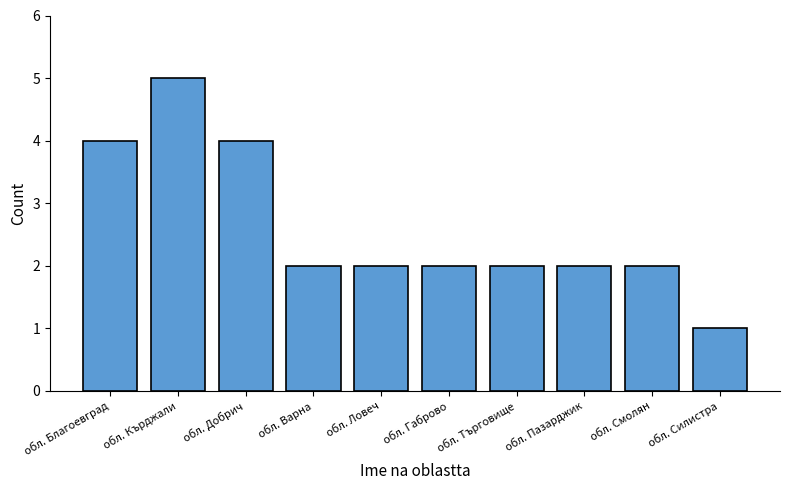

Reading left to right, extract all data points from this chart.

обл. Благоевград=4	обл. Кърджали=5	обл. Добрич=4	обл. Варна=2	обл. Ловеч=2	обл. Габрово=2	обл. Търговище=2	обл. Пазарджик=2	обл. Смолян=2	обл. Силистра=1